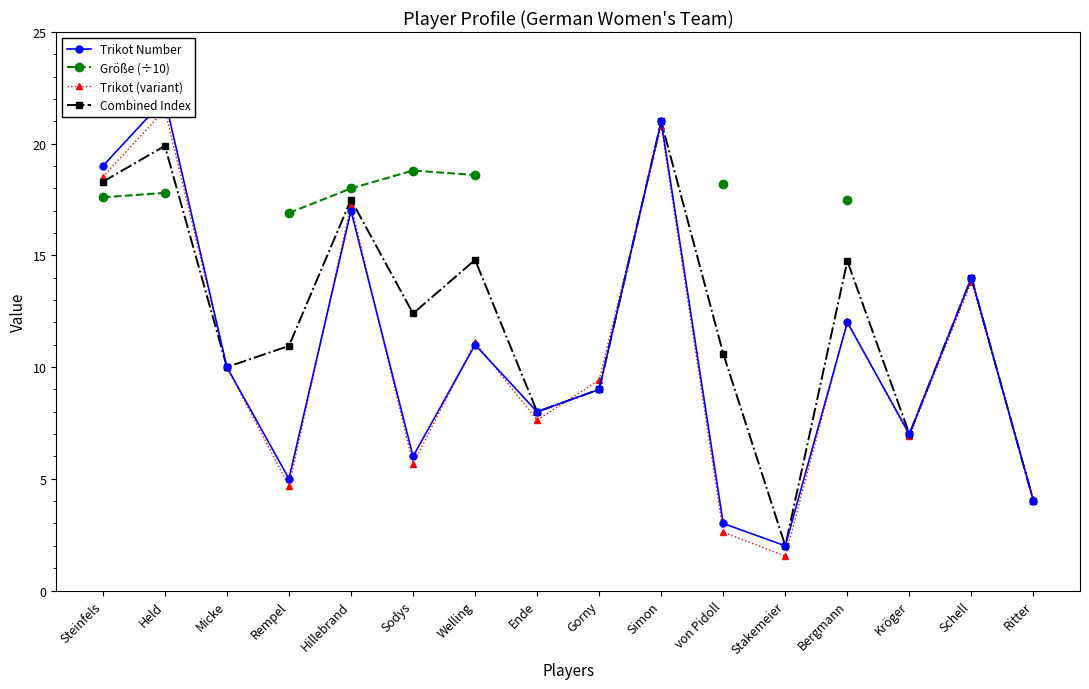

Where is the first local maximum for Trikot Number?

Held